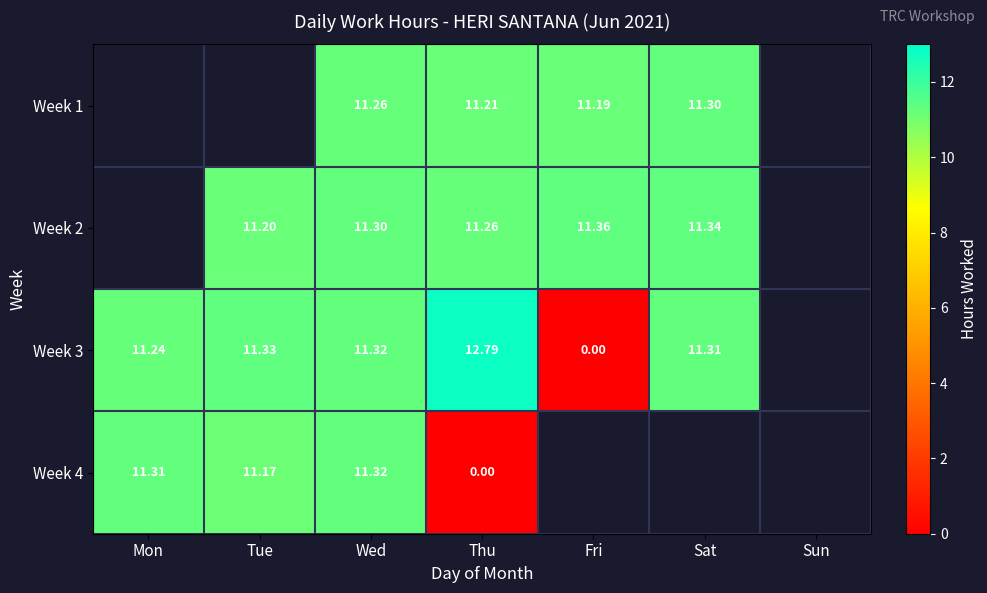

How many distinct data groups are displayed?

4